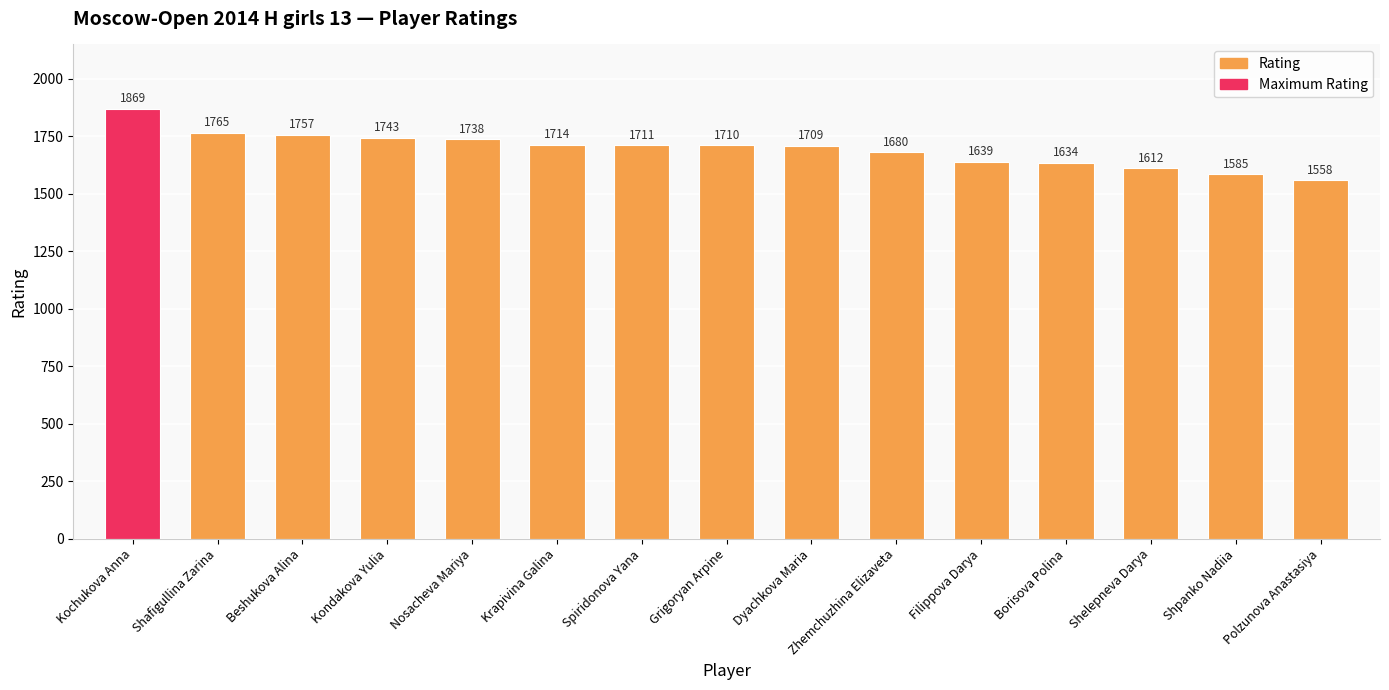

The chart shows a value of 1091 at Beshukova Alina. True or false?

False